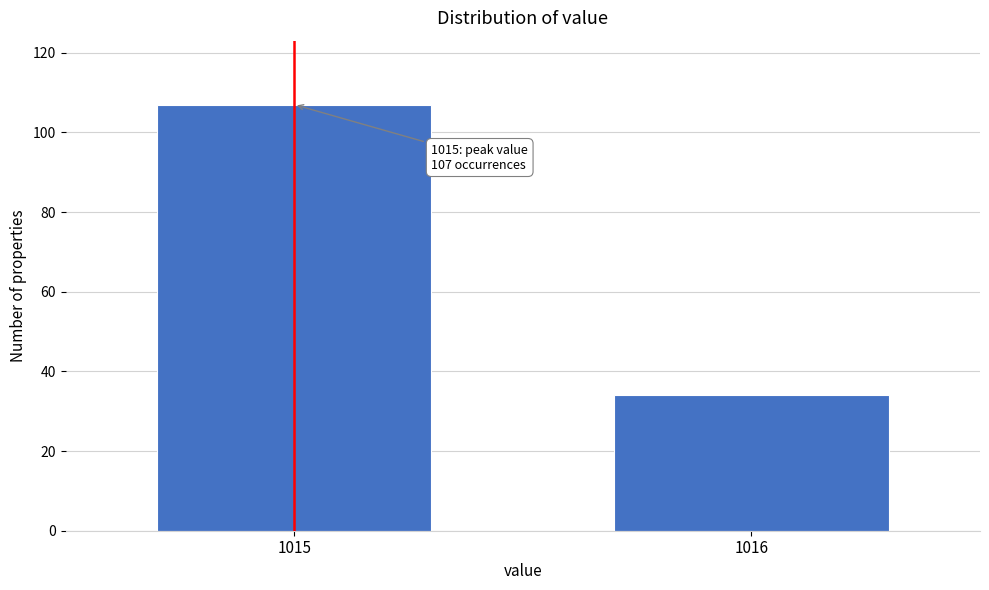

Reading left to right, list all the values displayed in this chart.

1015=107	1016=34